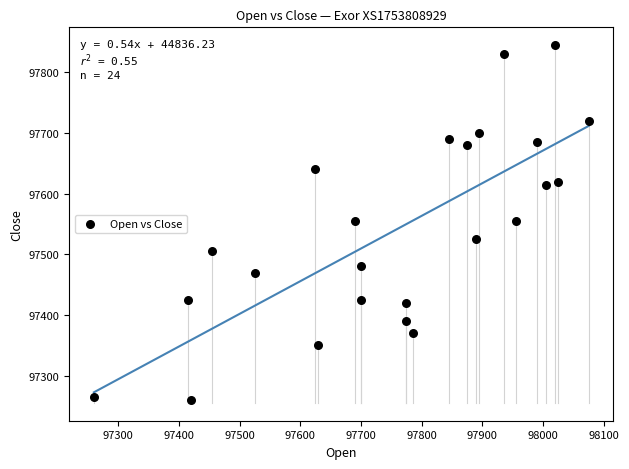

What is the range of X values (max minus min)?

815